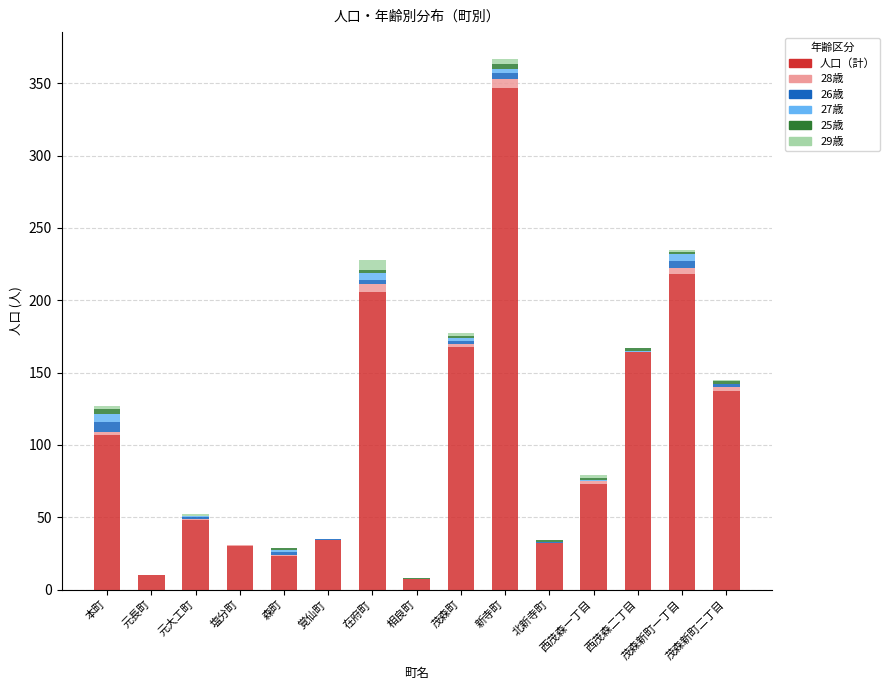

Are the bars horizontal?

No